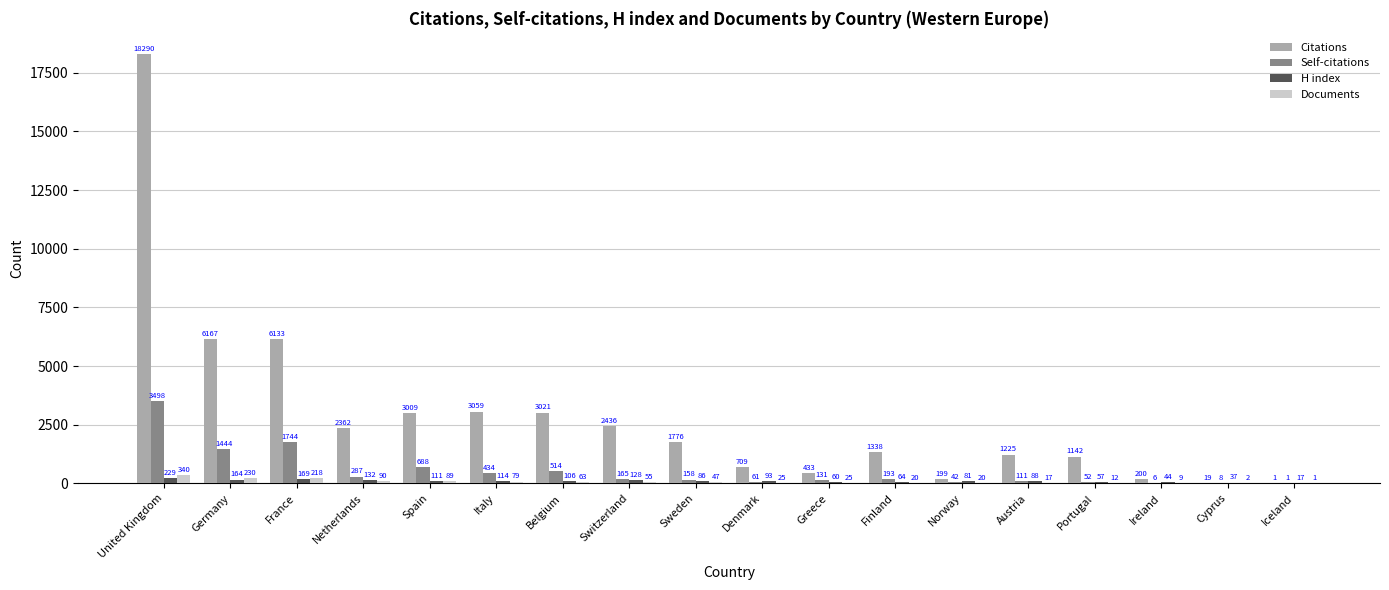

What is the sum of the H index values at Portugal and Germany?

221